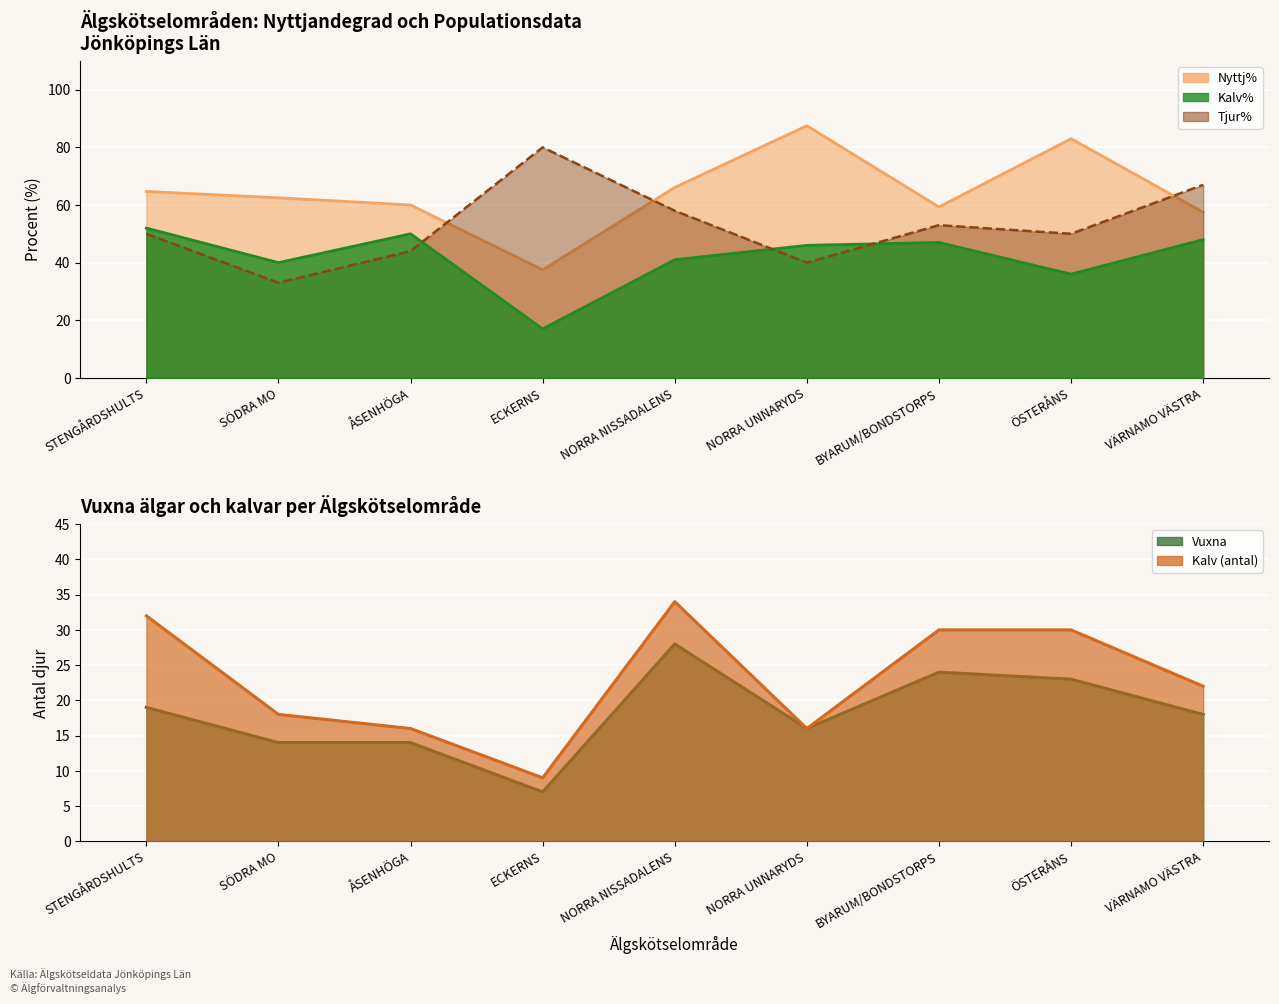

Where is the first local maximum for Tjur%?

ECKERNS